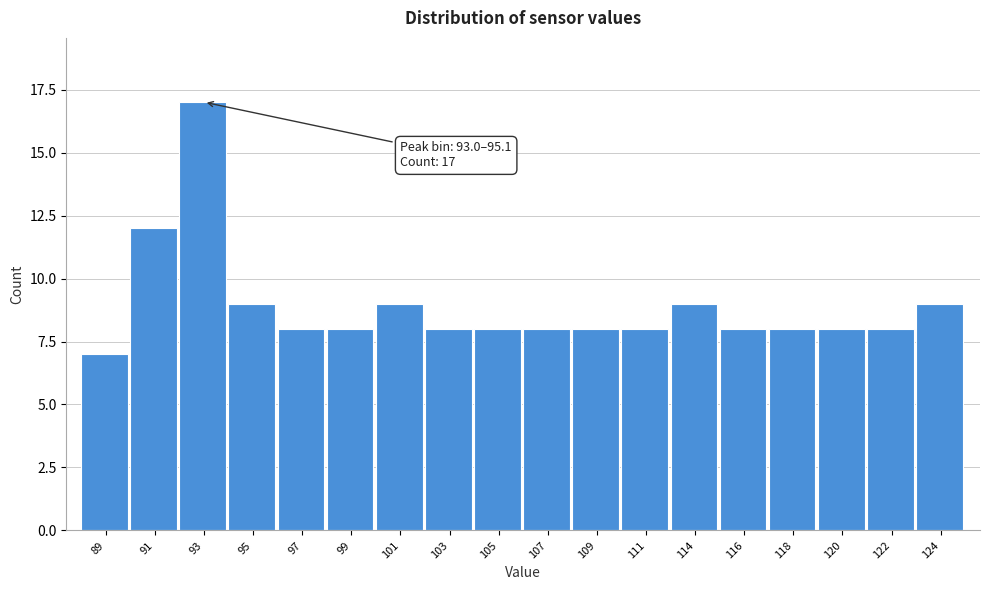

Reading left to right, transcribe all the data shown in this chart.

7	12	17	9	8	8	9	8	8	8	8	8	9	8	8	8	8	9